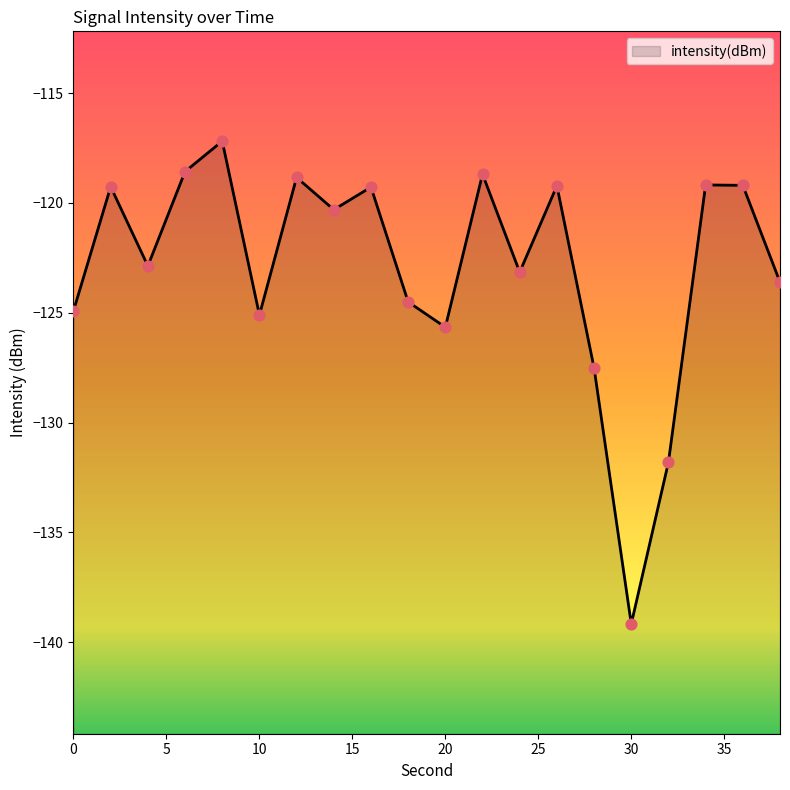

Which has a higher value, 28 or 8?

8